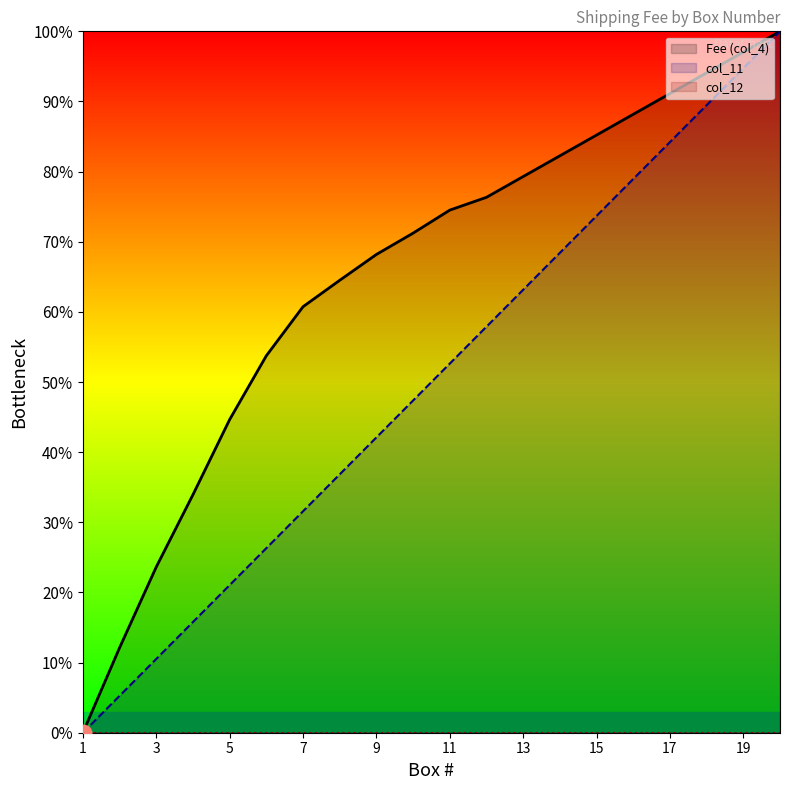

List the series in order of their overall mean, highest first.

Fee (col_4), col_11